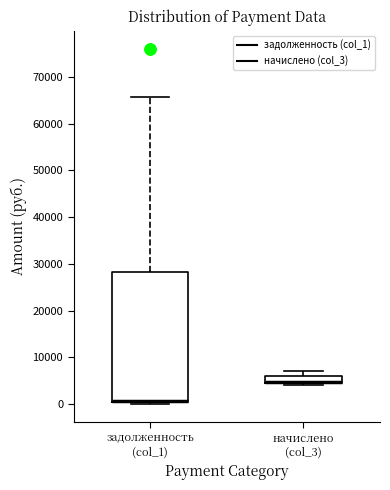

Where is the lower edge of the box for начислено (col_3) on the y-axis? The values are not printed on the chart, so give them approximately, as read against the axis.

5000